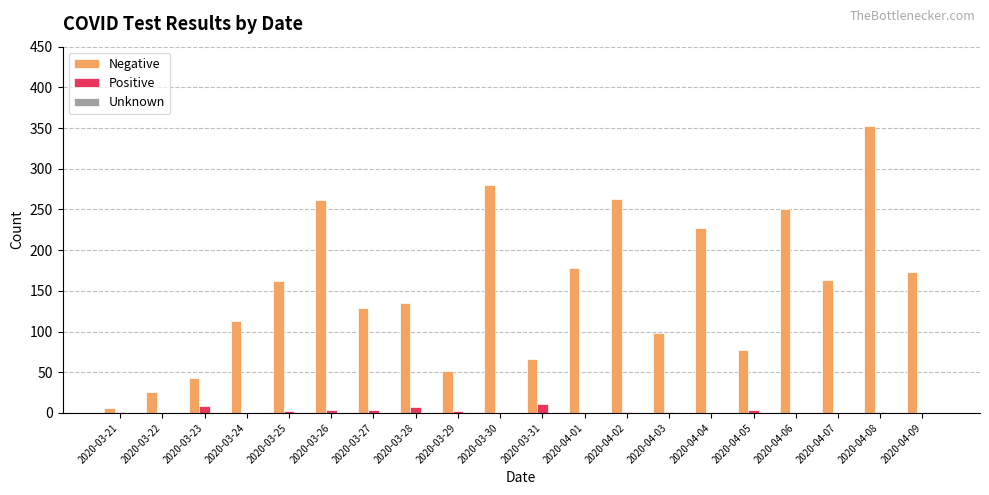

Between 2020-03-23 and 2020-04-02, which series saw the biggest shift?

Negative